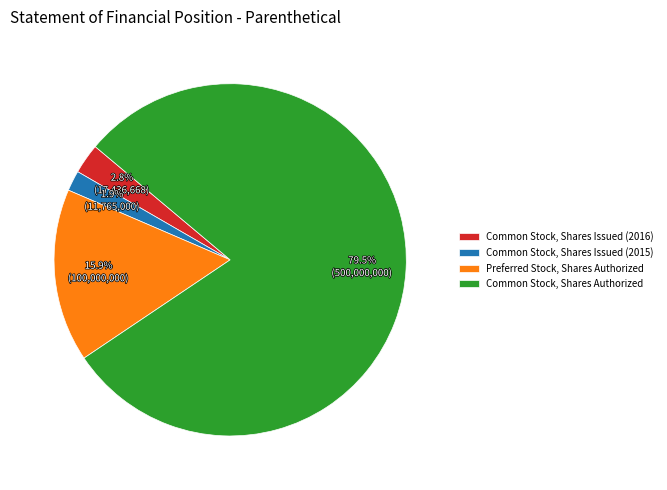

What percentage is the Preferred Stock, Shares Authorized slice, to the nearest percent?

16%